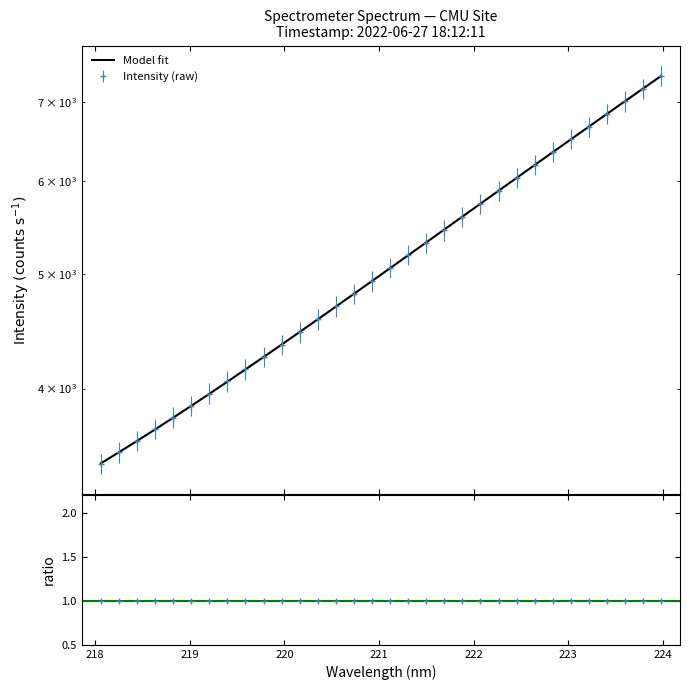

What is the sum of all values?

164600.3